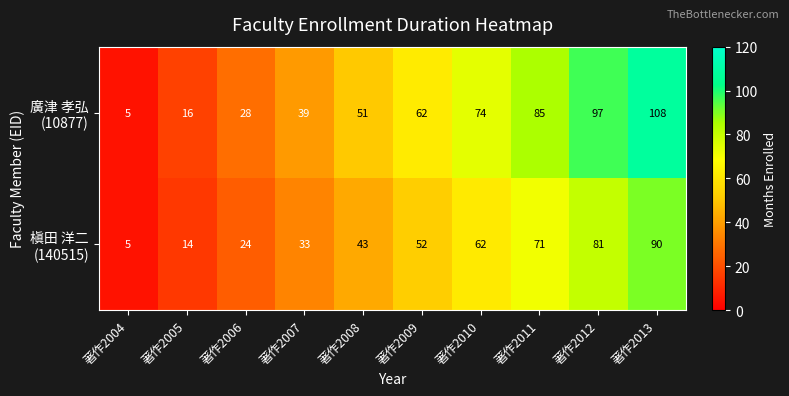

What is the maximum value shown in the chart?

108